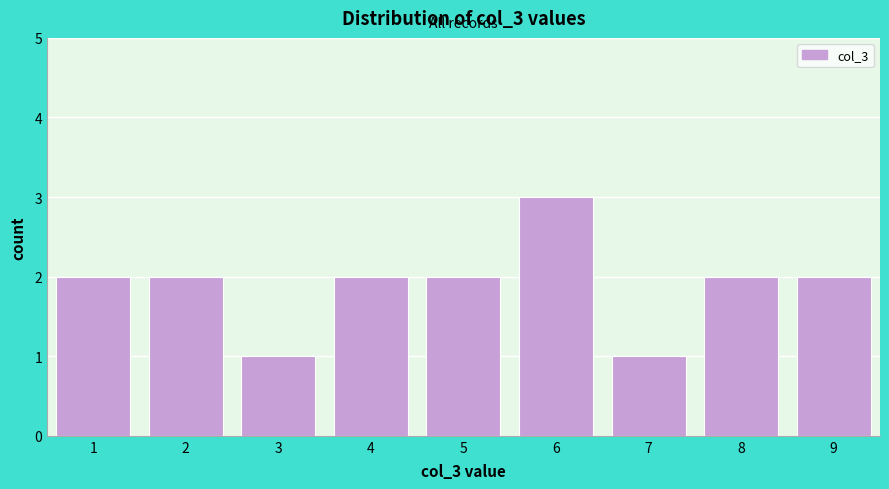

Over which range of the x-axis is the bar tallest?

5.5 to 6.5